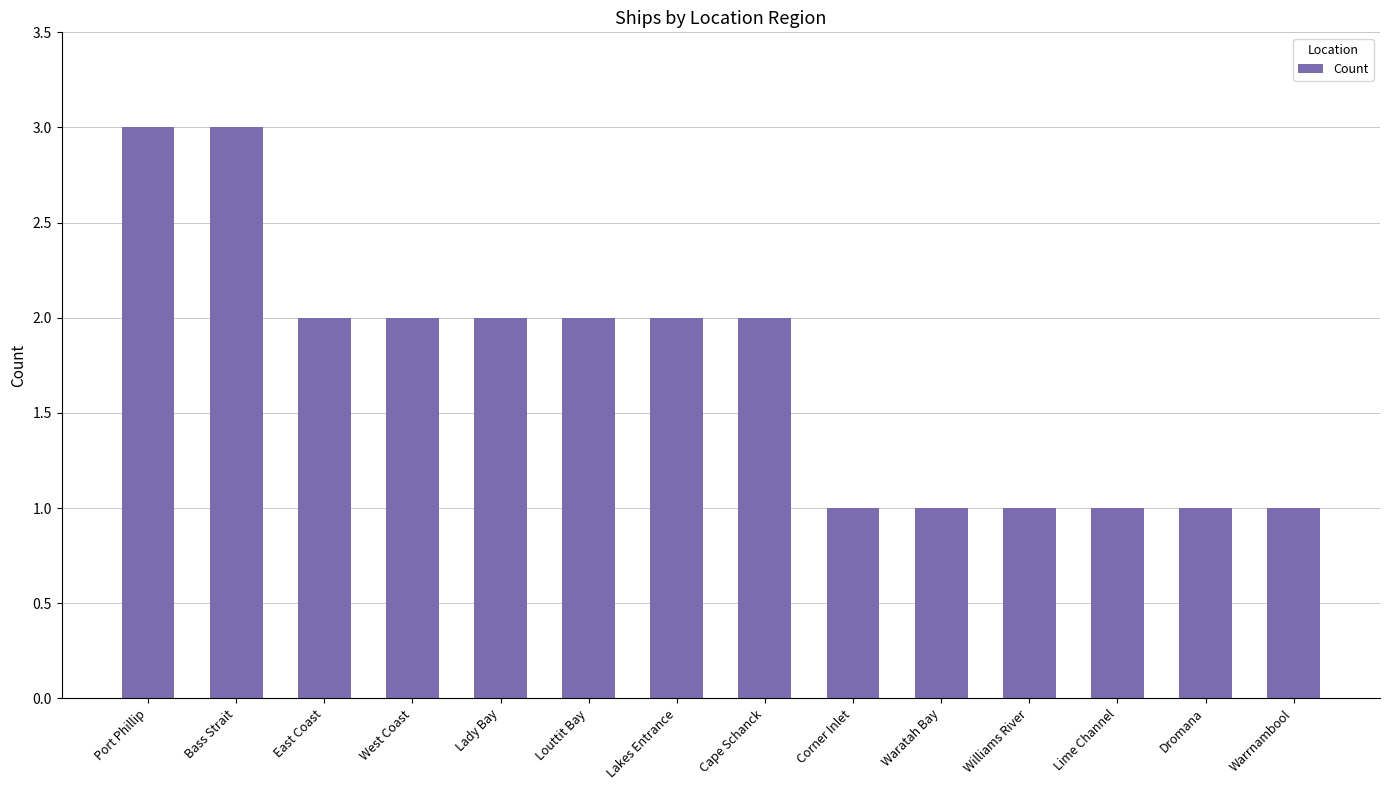

Reading left to right, list all the values displayed in this chart.

Port Phillip=3	Bass Strait=3	East Coast=2	West Coast=2	Lady Bay=2	Louttit Bay=2	Lakes Entrance=2	Cape Schanck=2	Corner Inlet=1	Waratah Bay=1	Williams River=1	Lime Channel=1	Dromana=1	Warrnambool=1